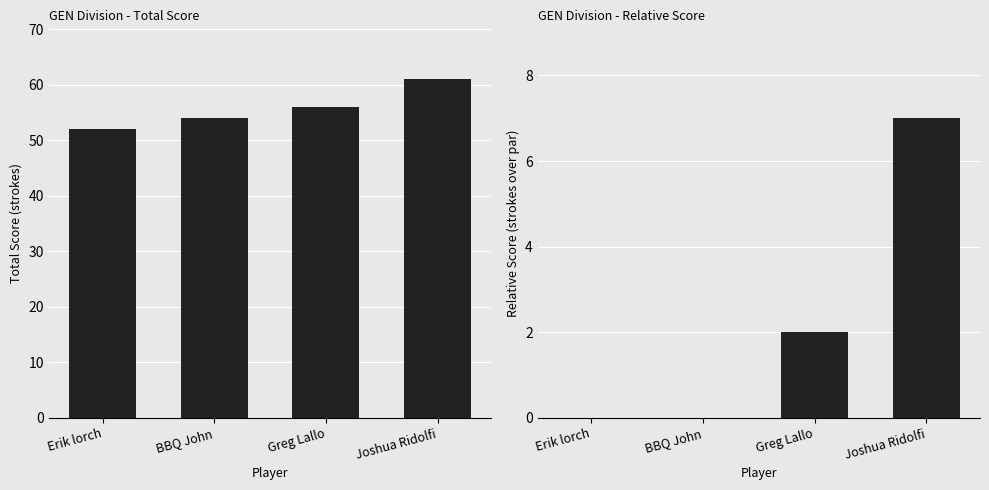

Which series changed the most between Greg Lallo and Joshua Ridolfi?

event_total_score